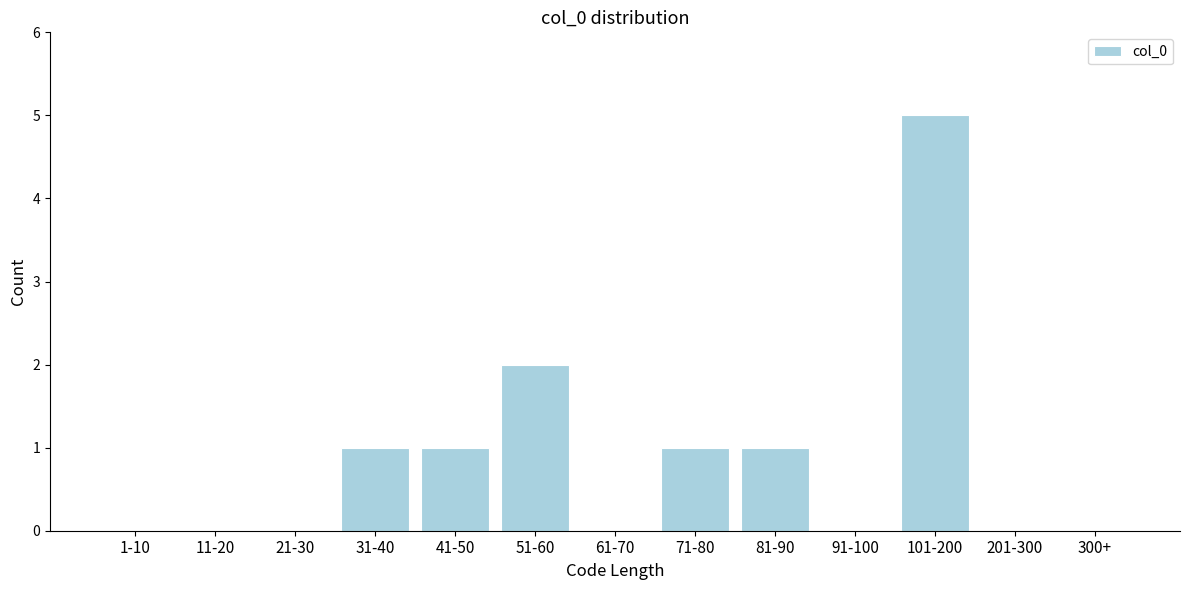

Reading left to right, list all the values displayed in this chart.

1-10=0	11-20=0	21-30=0	31-40=1	41-50=1	51-60=2	61-70=0	71-80=1	81-90=1	91-100=0	101-200=5	201-300=0	300+=0